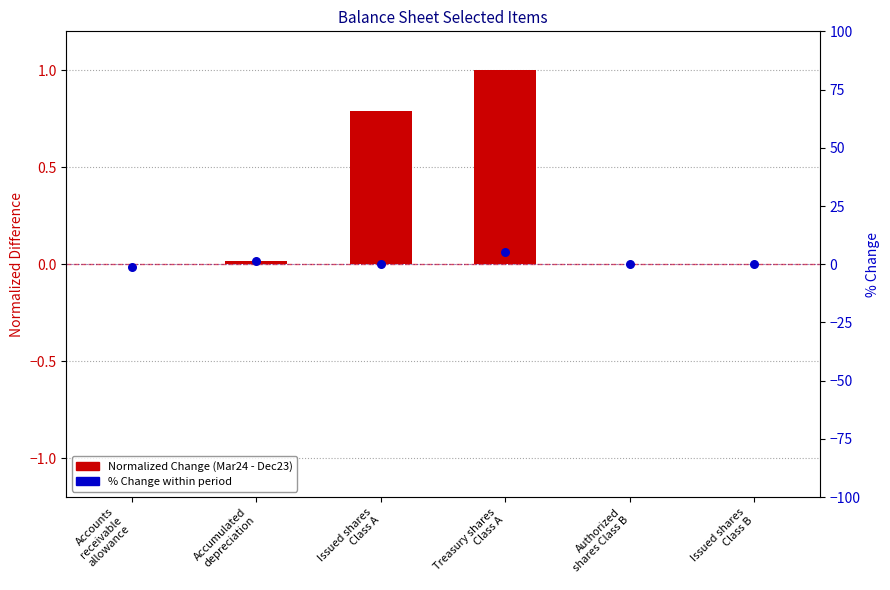

Which series contains the lowest Y value?

% Change (Dec23→Mar24)